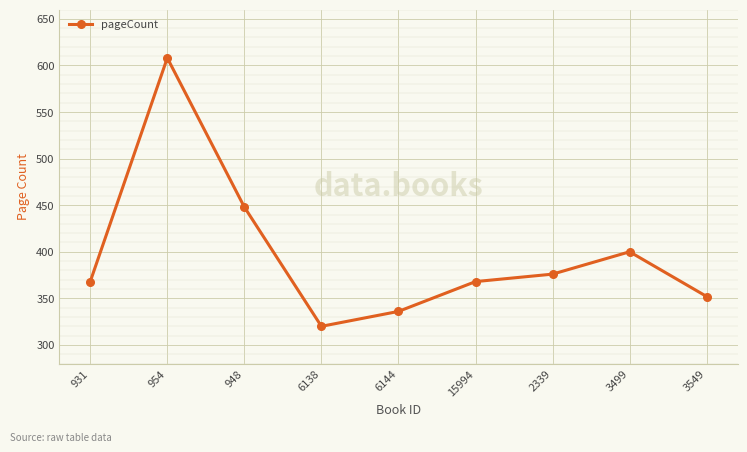

What is the difference between the second highest and second lowest values?

112